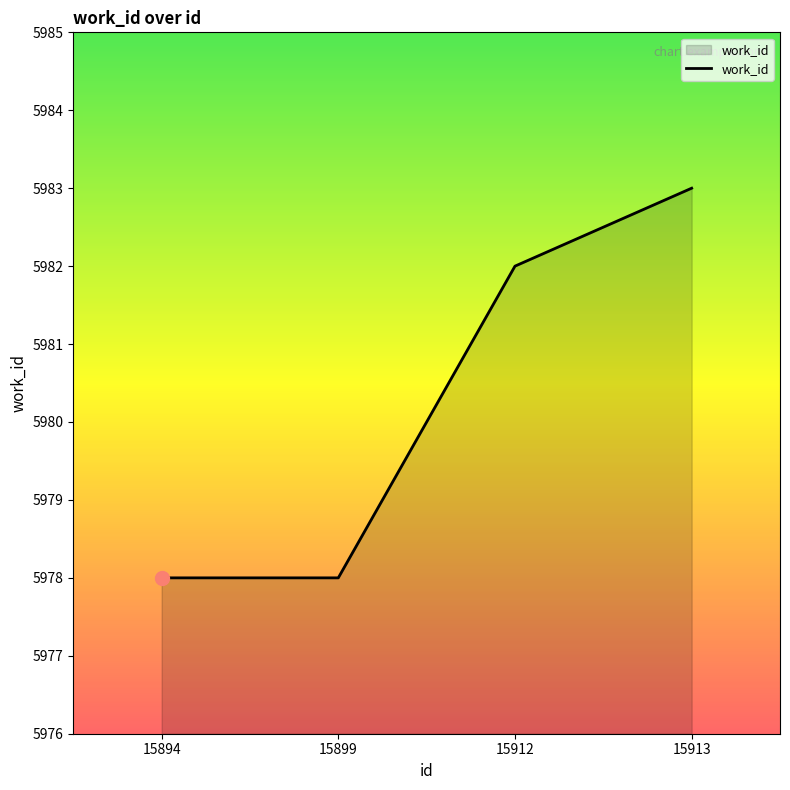

Reading right to left, list all the values displayed in this chart.

15913=5983	15912=5982	15899=5978	15894=5978